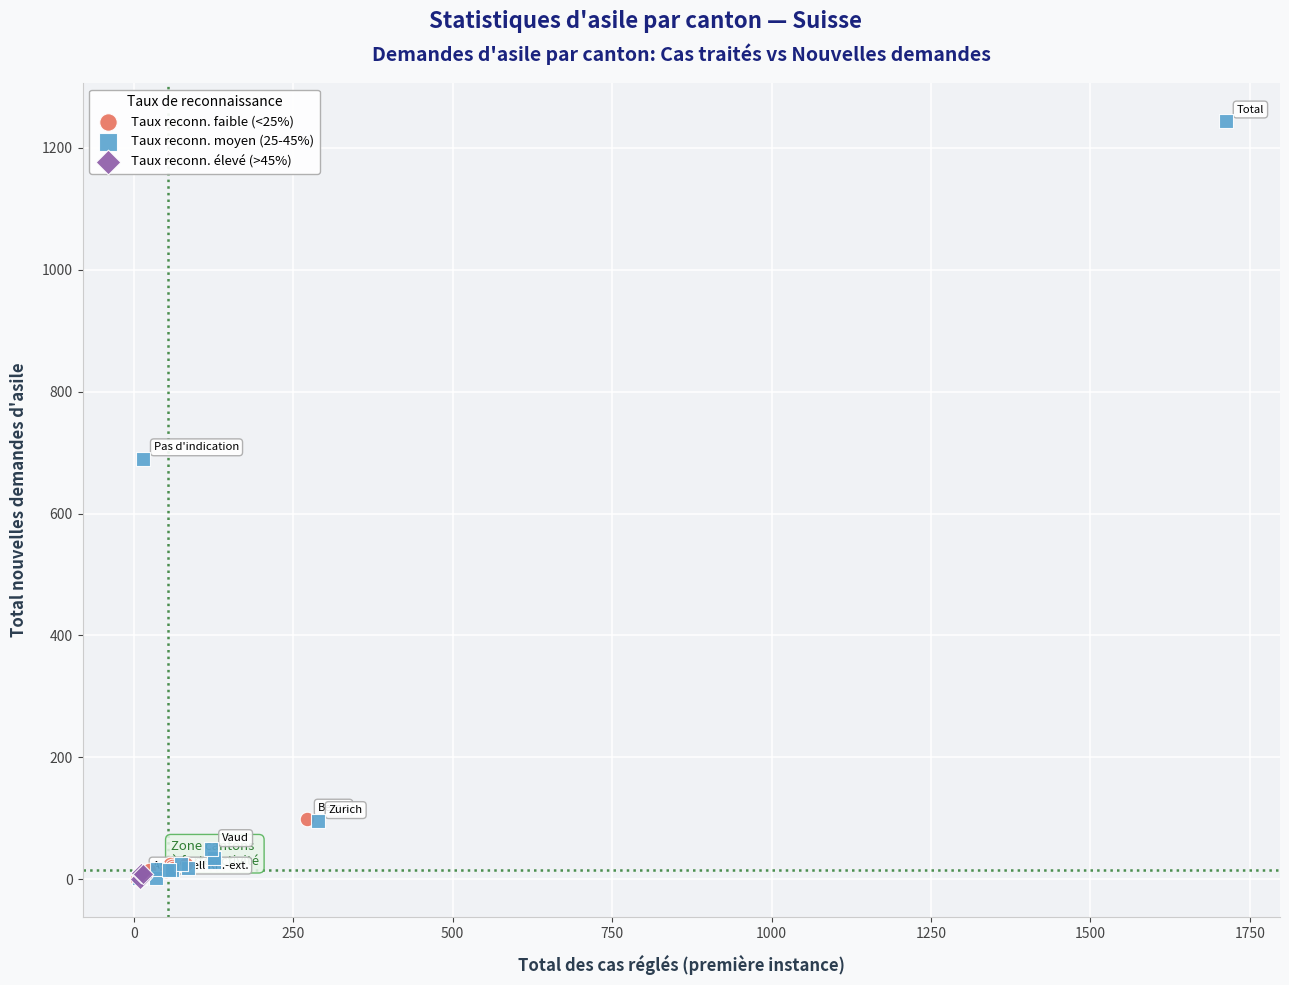

Which series has the widest spread of Y values?

Taux reconn. moyen (25-45%)